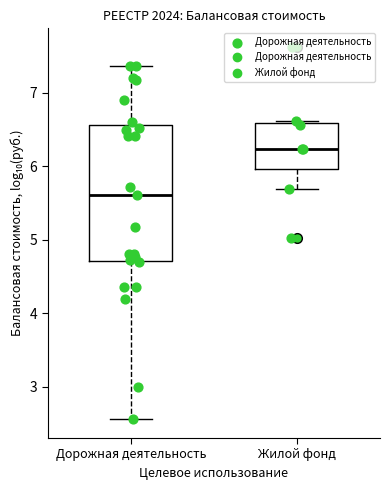

Comparing the boxes themselves (not the whiskers), which one is the tallest?

Дорожная деятельность